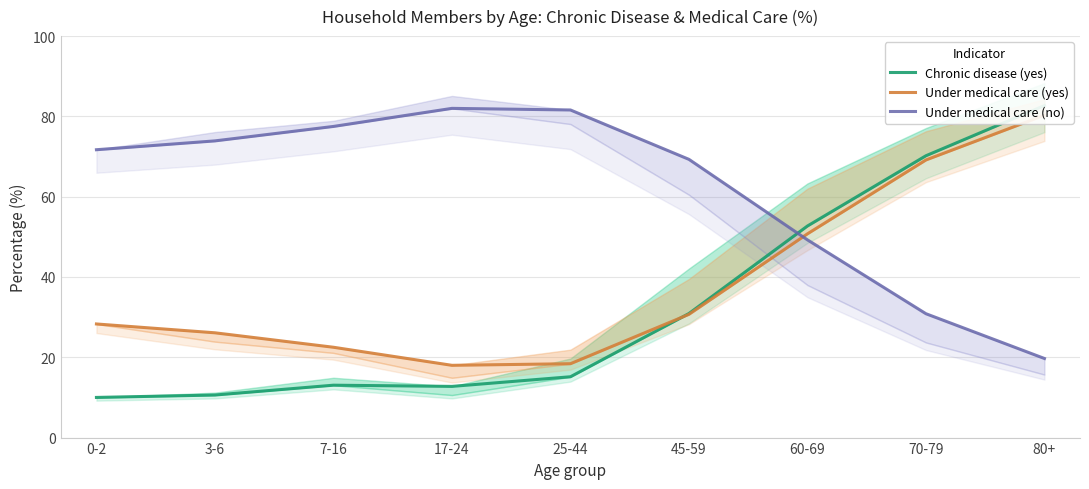

Reading left to right, transcribe all the data shown in this chart.

Chronic disease (yes): 10.0	10.6	13.1	12.8	15.1	30.9	52.7	70.2	82.7
Under medical care (yes): 28.3	26.1	22.5	18.0	18.4	30.7	50.8	69.2	80.3
Under medical care (no): 71.7	73.9	77.5	82.0	81.6	69.3	49.2	30.9	19.7